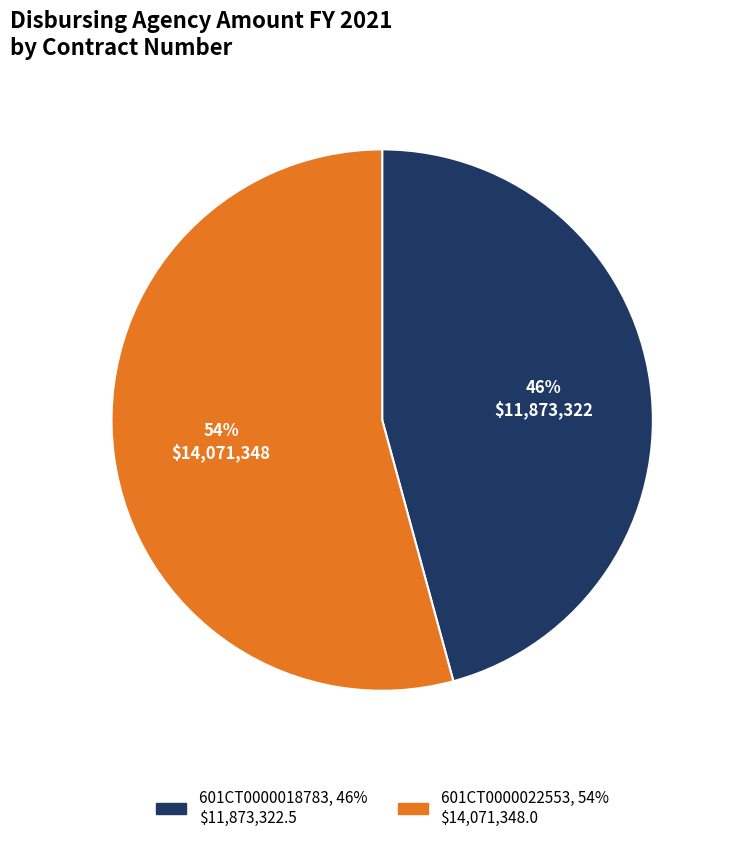

What is the smallest slice in the pie chart?

601CT0000018783